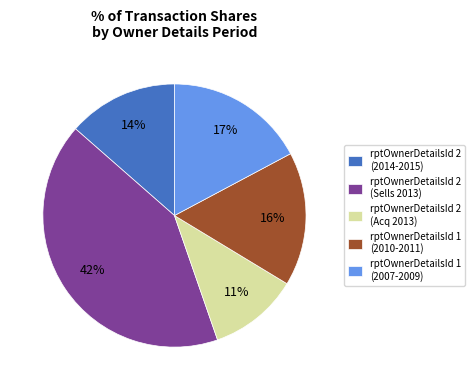

Do rptOwnerDetailsId 1 (2010-2011) and rptOwnerDetailsId 2 (Acq 2013) together represent more than half of the pie?

No